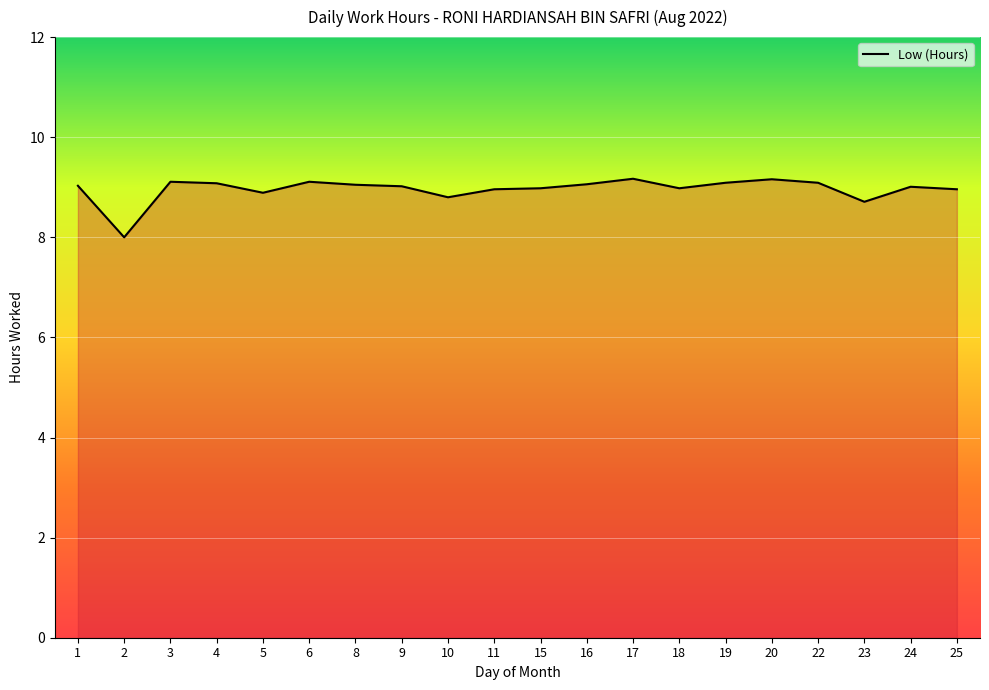

What is the sum of the values at 20 and 23?

17.9